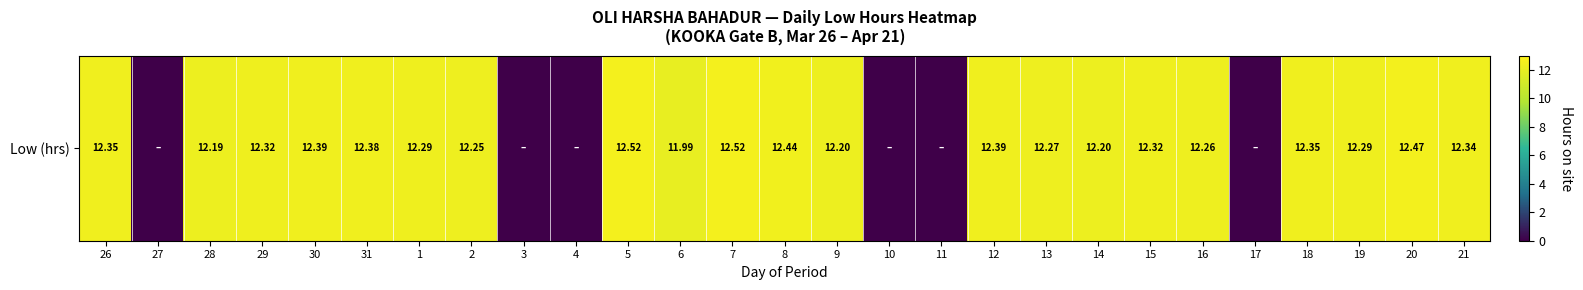

How many values are below 12?

7